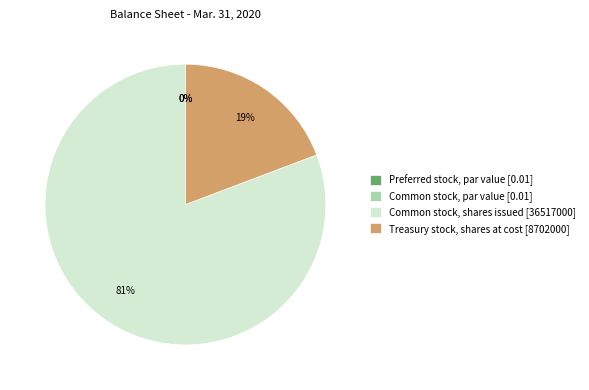

Rank the categories by value from lowest to highest.

Preferred stock, par value, Common stock, par value, Treasury stock, shares at cost, Common stock, shares issued